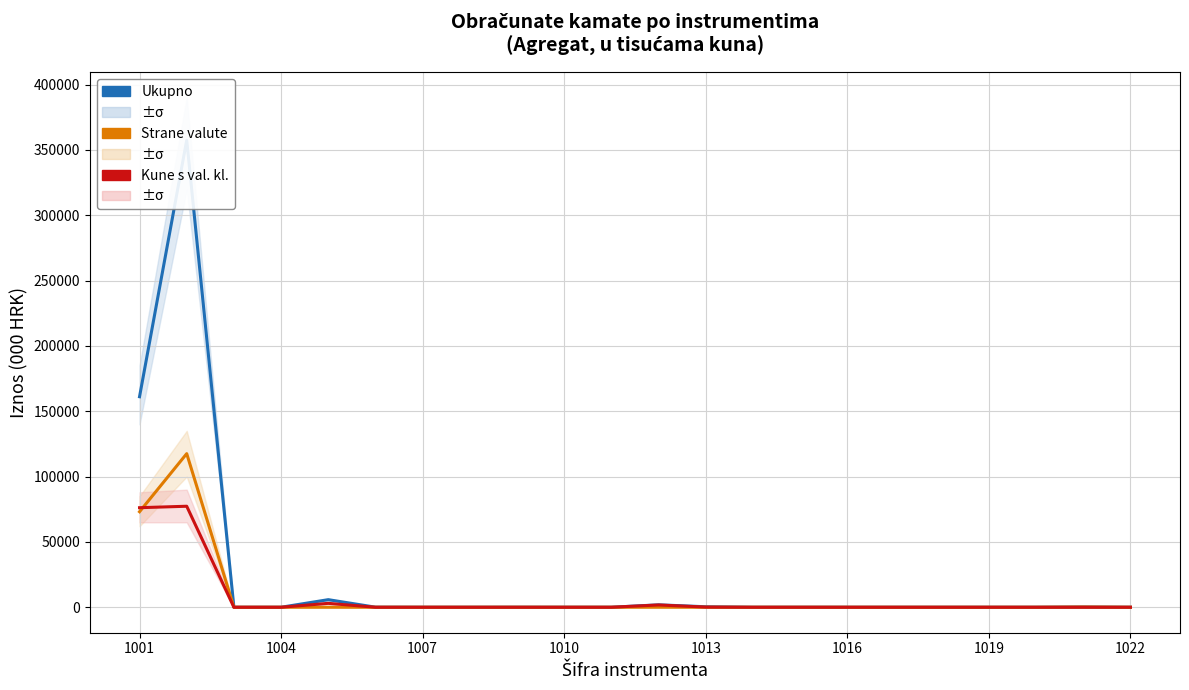

Between 18 and 20, which is larger?

20